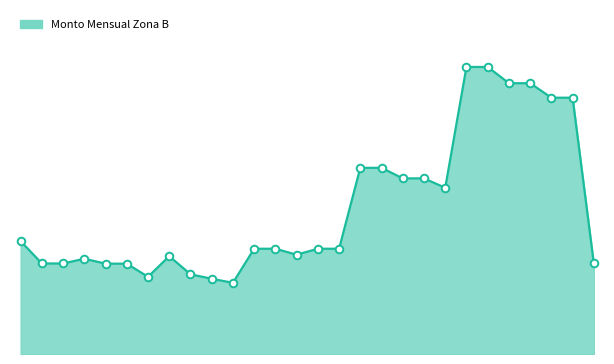

Is this an area chart (filled region under the line)?

Yes